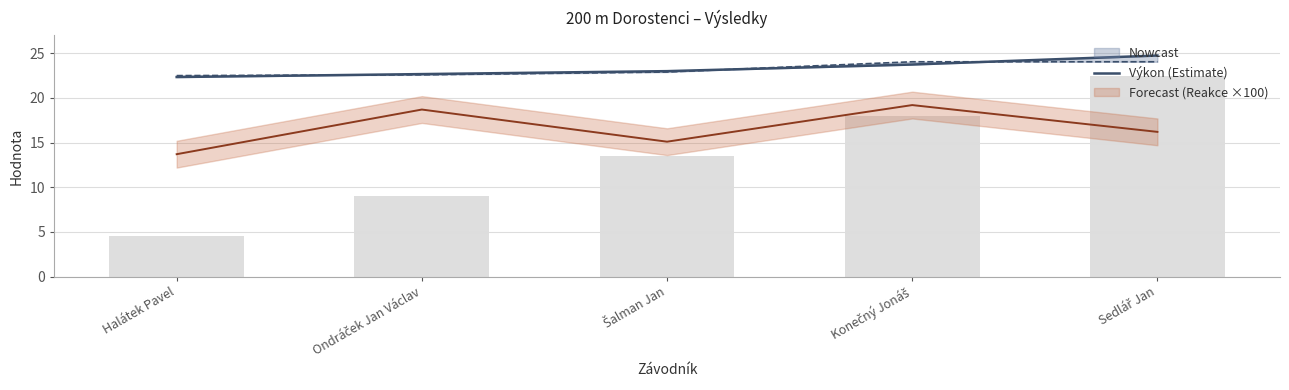

How many data points are above 23?

2